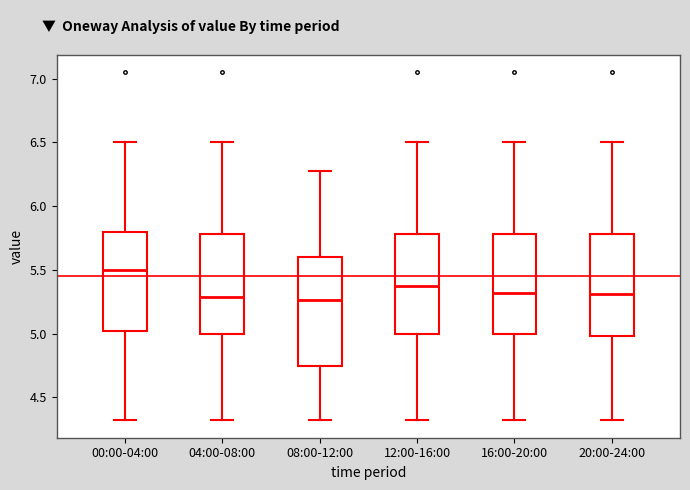

Reading left to right, transcribe this box plot: for each box, give where its median line is, the range the box spans, and where its two whiskers end, as read against the y-axis. The values are not printed on the chart, so give them approximately, as read against the axis.

00:00-04:00: median 5.50, box 5.00 to 5.80, whiskers 4.30 to 6.50
04:00-08:00: median 5.30, box 5.00 to 5.80, whiskers 4.30 to 6.50
08:00-12:00: median 5.25, box 4.75 to 5.60, whiskers 4.30 to 6.30
12:00-16:00: median 5.40, box 5.00 to 5.80, whiskers 4.30 to 6.50
16:00-20:00: median 5.30, box 5.00 to 5.80, whiskers 4.30 to 6.50
20:00-24:00: median 5.30, box 5.00 to 5.80, whiskers 4.30 to 6.50